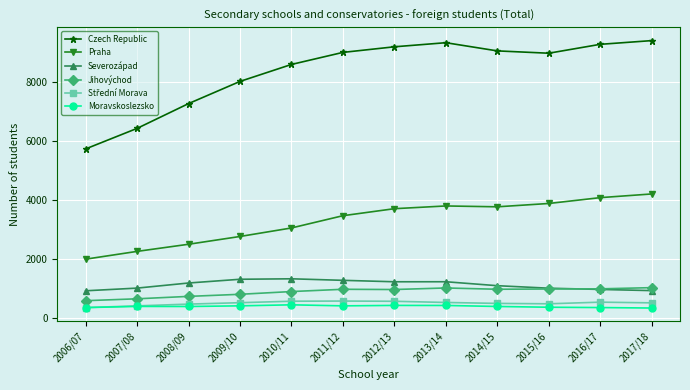

What is the smallest value displayed?

328